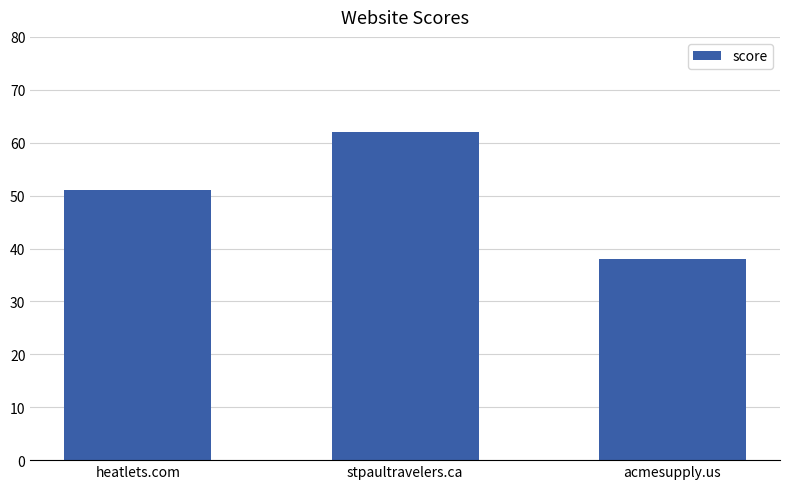

Rank the categories by value from highest to lowest.

stpaultravelers.ca, heatlets.com, acmesupply.us